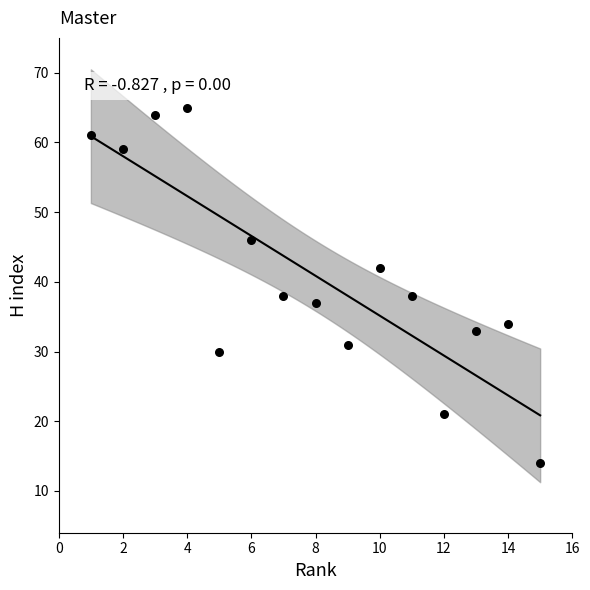

What is the range of X values (max minus min)?

14